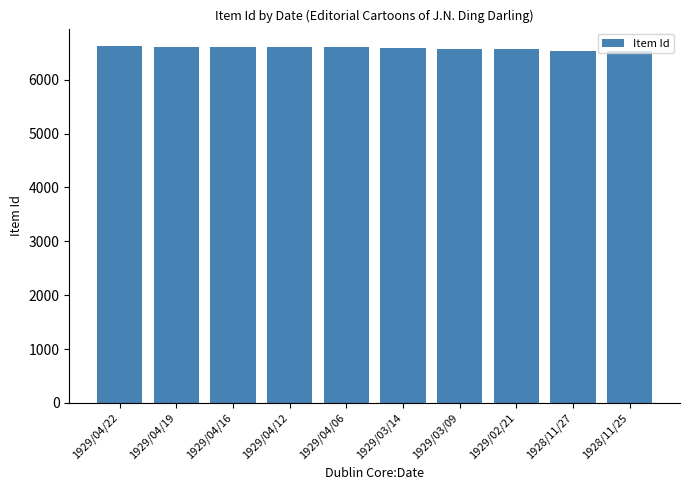

Are the bars grouped side by side (vs. stacked)?

No